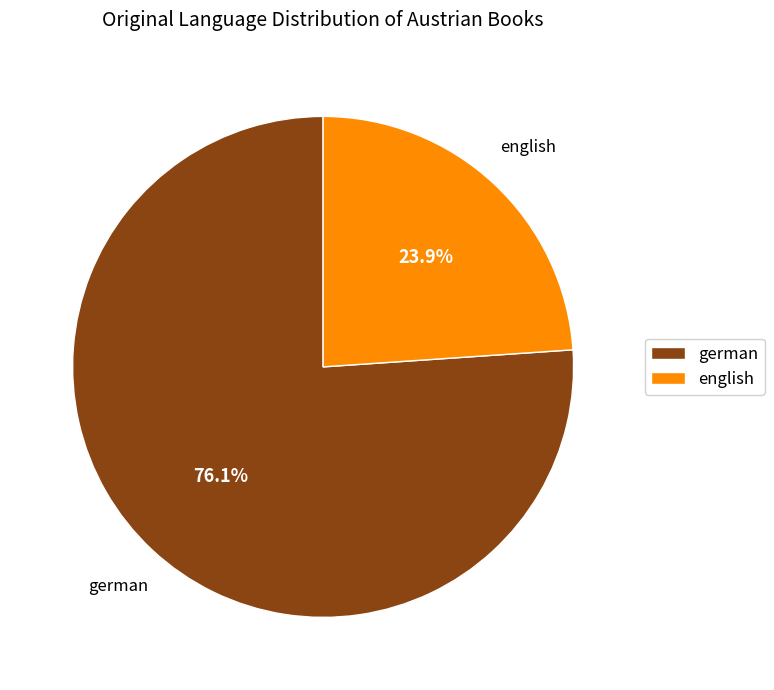

What is the largest slice in the pie chart?

german